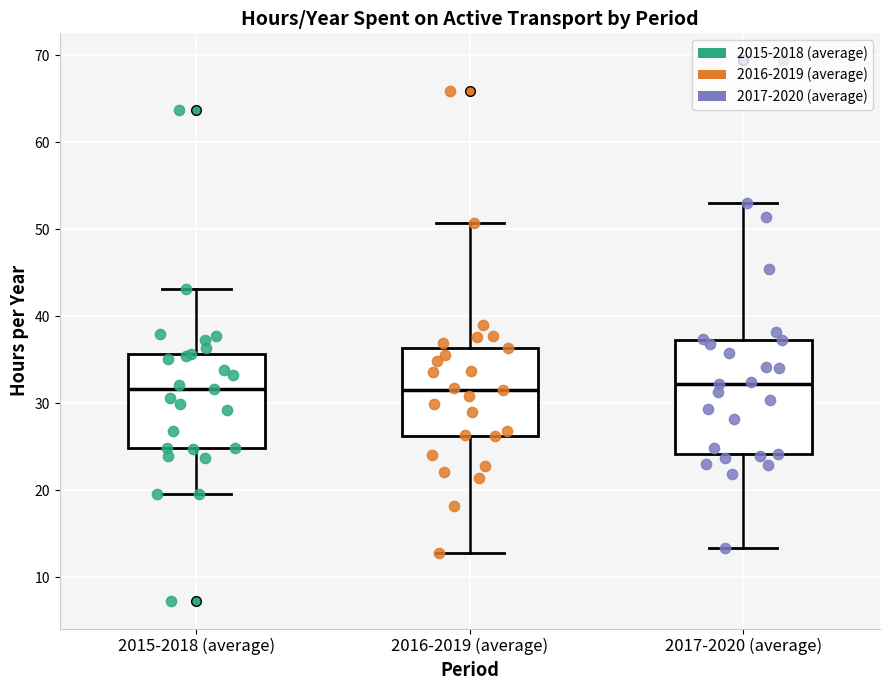

Which box is the tallest, from its lower edge to its upper edge?

2017-2020 (average)